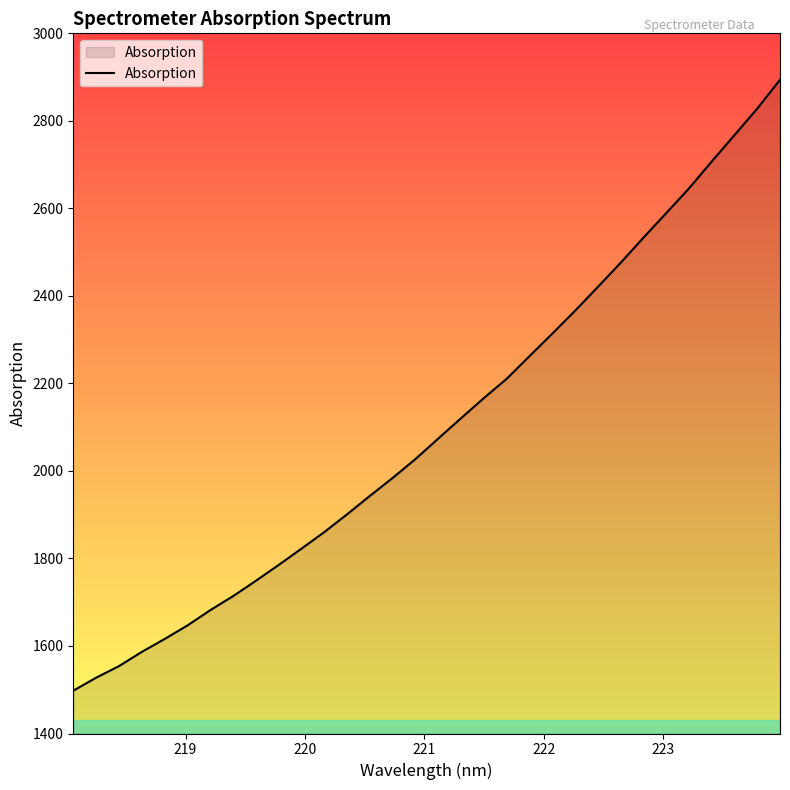

What is the maximum value shown in the chart?

2893.9